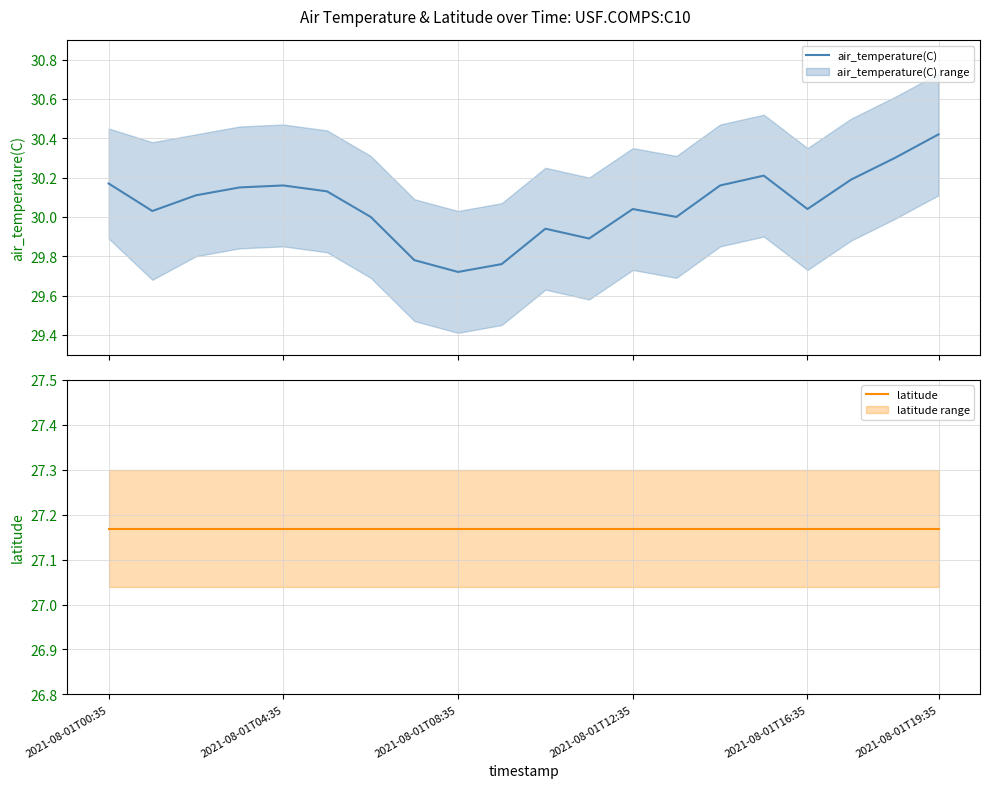

True or false: latitude has more than 1 interior local peaks.

False